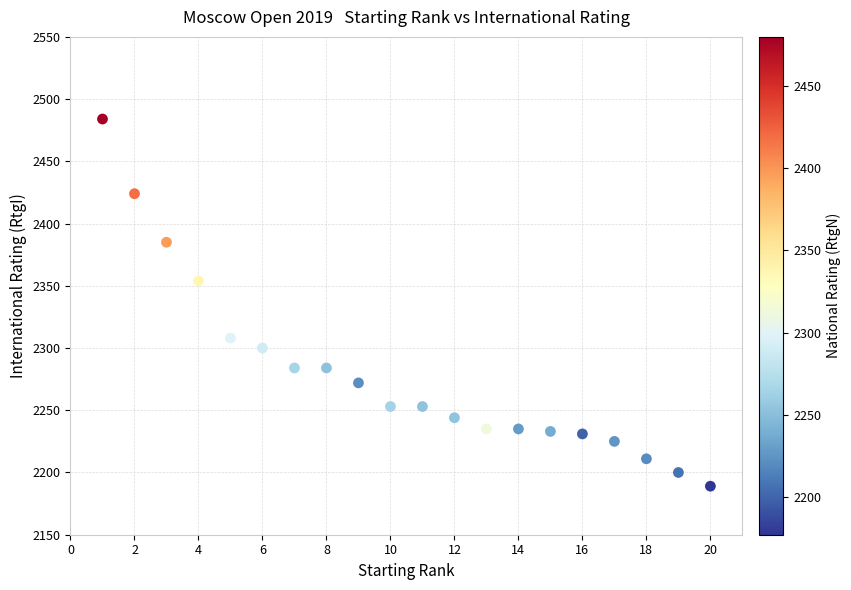

What is the range of Y values (max minus min)?

295